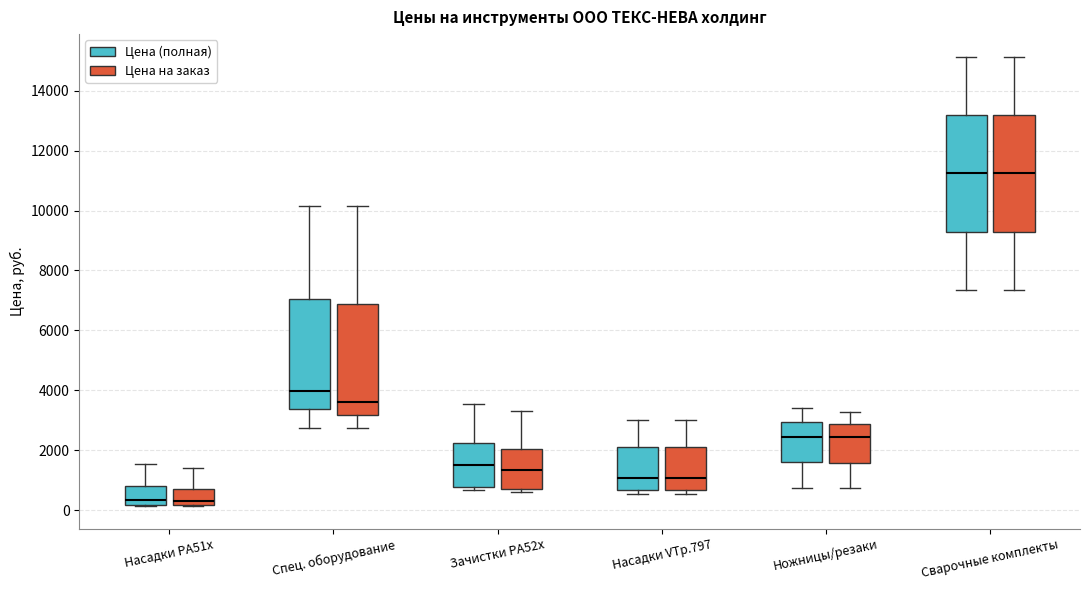

Reading left to right, read every box against the y-axis: the position of its median line, the range the box covers, and the ends of its whiskers. The values are not printed on the chart, so give them approximately, as read against the axis.

Насадки PA51x (Цена (полная)): median 400, box 200 to 800, whiskers 200 to 1600
Насадки PA51x (Цена на заказ): median 400, box 200 to 800, whiskers 200 to 1400
Спец. оборудование (Цена (полная)): median 4000, box 3400 to 7000, whiskers 2800 to 10200
Спец. оборудование (Цена на заказ): median 3600, box 3200 to 6800, whiskers 2800 to 10200
Зачистки PA52x (Цена (полная)): median 1600, box 800 to 2200, whiskers 600 to 3600
Зачистки PA52x (Цена на заказ): median 1400, box 800 to 2000, whiskers 600 to 3400
Насадки VTp.797 (Цена (полная)): median 1000, box 600 to 2200, whiskers 600 (just below the box's lower edge) to 3000
Насадки VTp.797 (Цена на заказ): median 1000, box 600 to 2200, whiskers 600 (just below the box's lower edge) to 3000
Ножницы/резаки (Цена (полная)): median 2400, box 1600 to 3000, whiskers 800 to 3400
Ножницы/резаки (Цена на заказ): median 2400, box 1600 to 2800, whiskers 800 to 3200
Сварочные комплекты (Цена (полная)): median 11200, box 9200 to 13200, whiskers 7400 to 15200
Сварочные комплекты (Цена на заказ): median 11200, box 9200 to 13200, whiskers 7400 to 15200